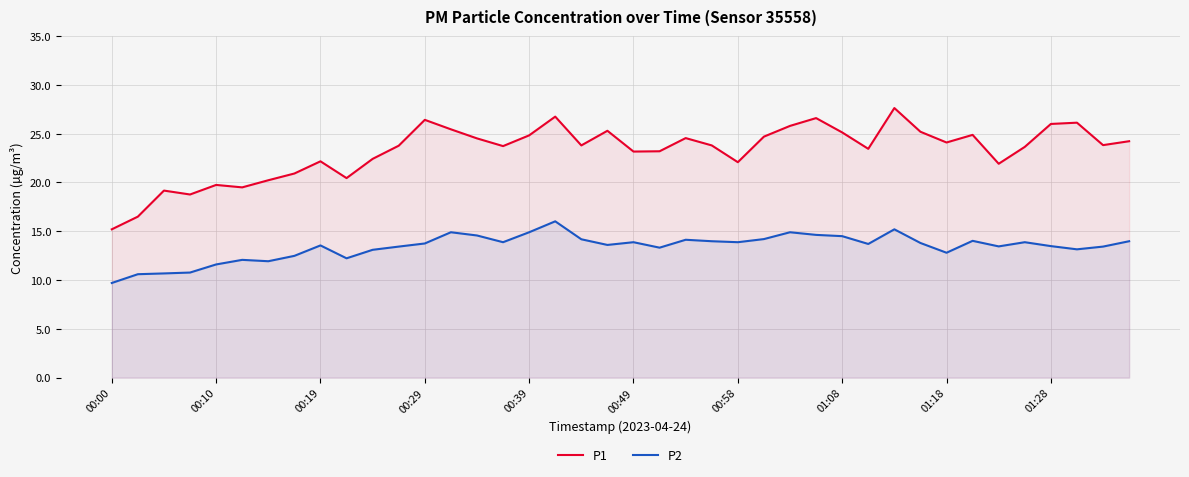

The value of P2 at 19 is 13.6. True or false?

True